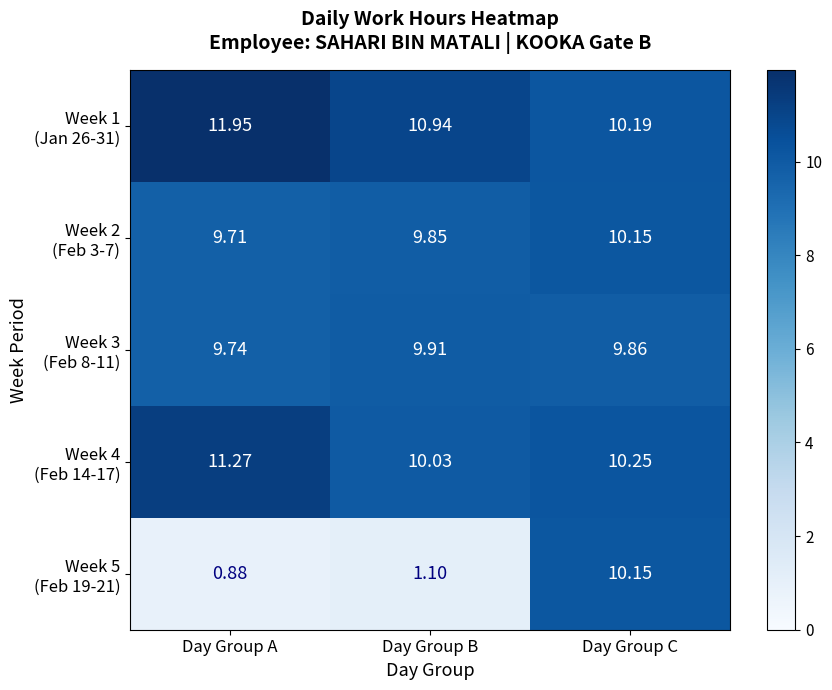

At which category is the sum across all series the highest?

Day Group C